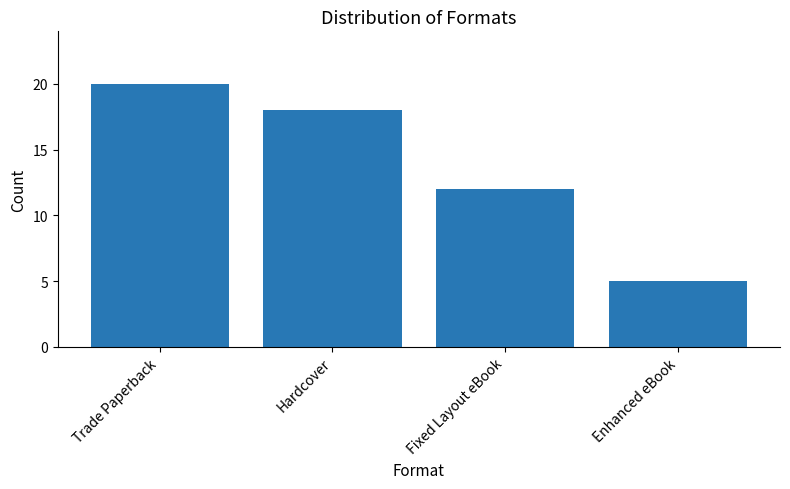

Does the chart contain any negative values?

No